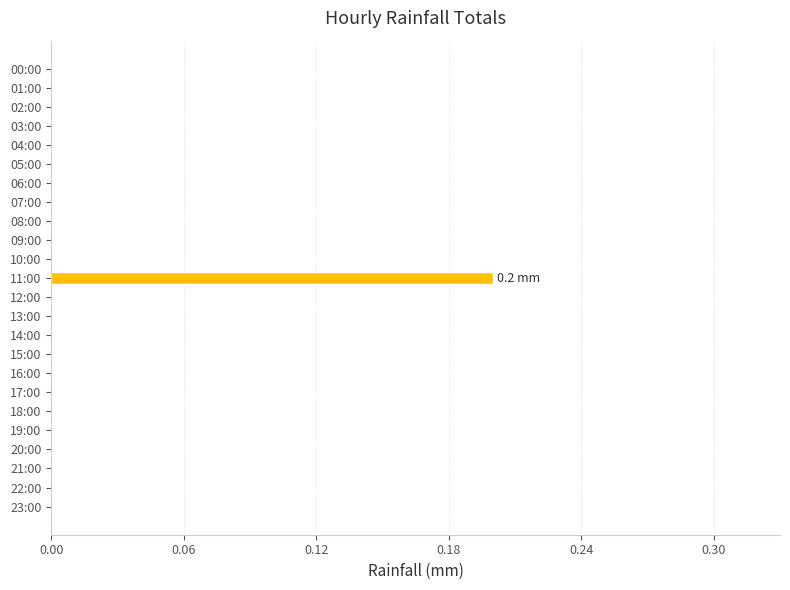

Reading top to bottom, transcribe all the data shown in this chart.

00:00=0.0	01:00=0.0	02:00=0.0	03:00=0.0	04:00=0.0	05:00=0.0	06:00=0.0	07:00=0.0	08:00=0.0	09:00=0.0	10:00=0.0	11:00=0.2	12:00=0.0	13:00=0.0	14:00=0.0	15:00=0.0	16:00=0.0	17:00=0.0	18:00=0.0	19:00=0.0	20:00=0.0	21:00=0.0	22:00=0.0	23:00=0.0